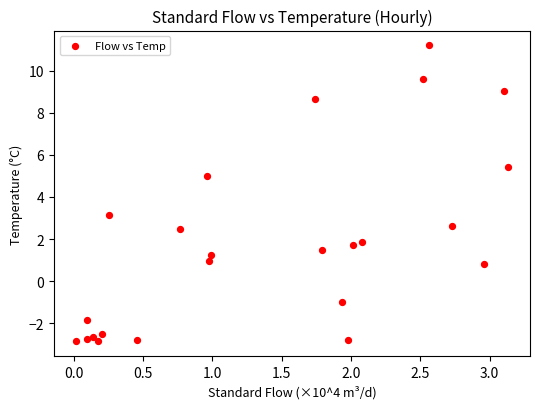

What is the range of X values (max minus min)?

3.1